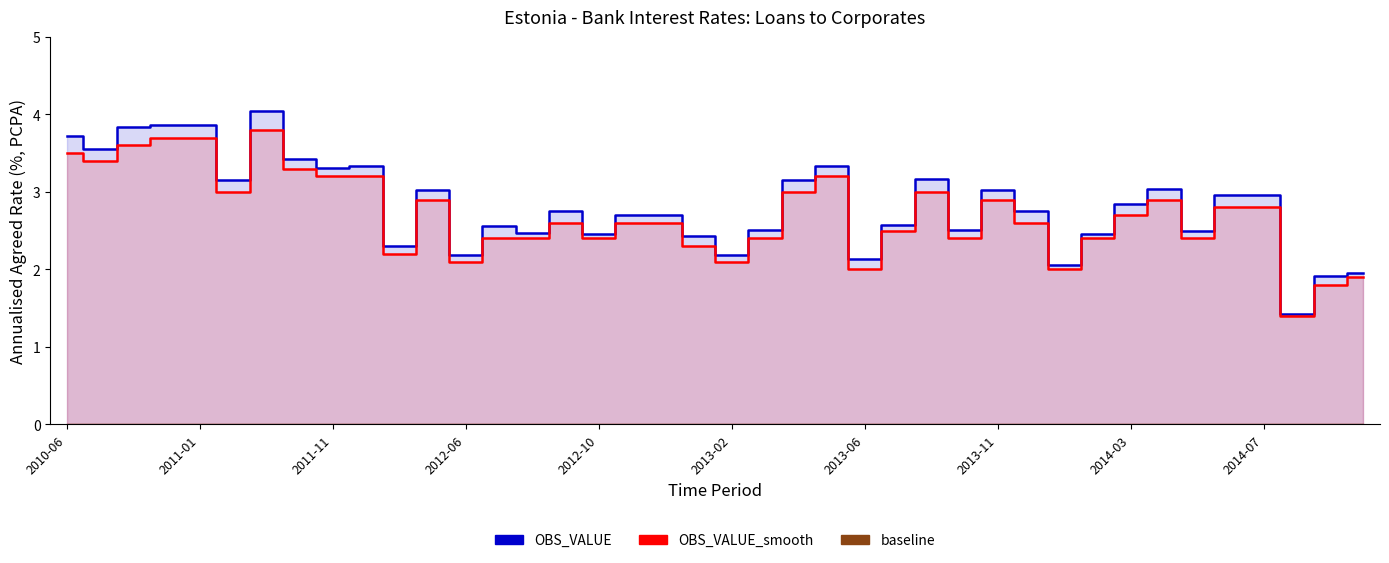

At how many categories does at least one series exceed 3?

16